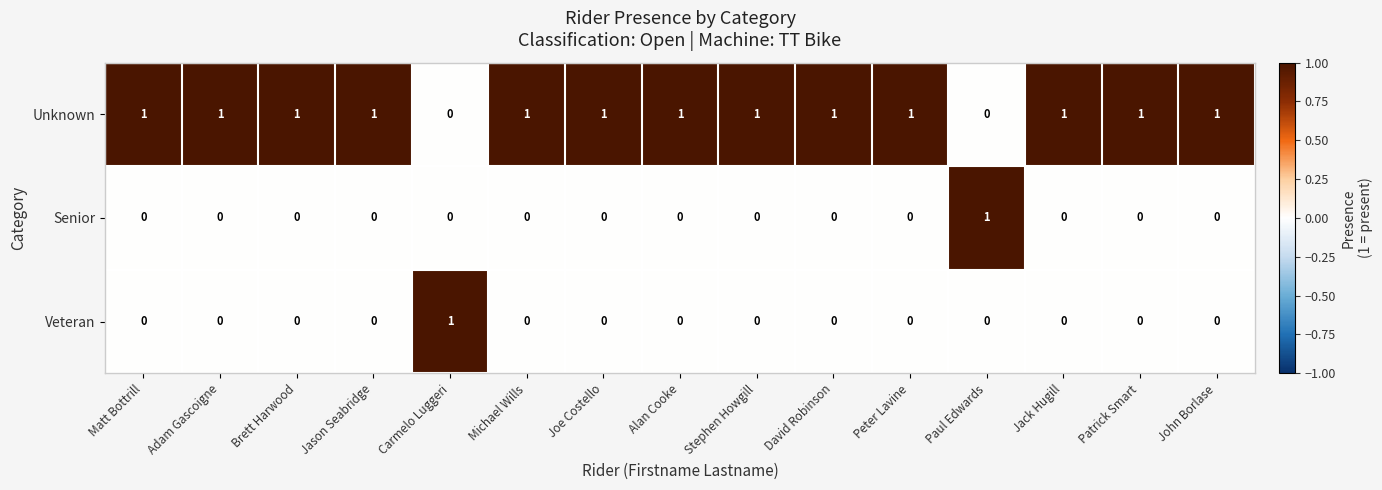

How many Senior values are between 0 and 1?

15